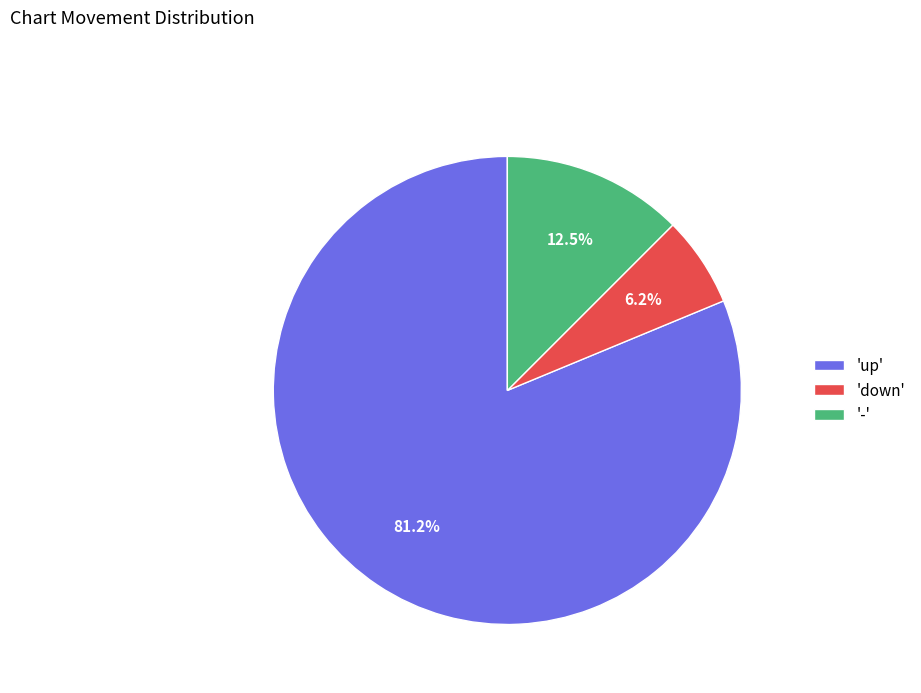

What is the smallest slice in the pie chart?

'down'